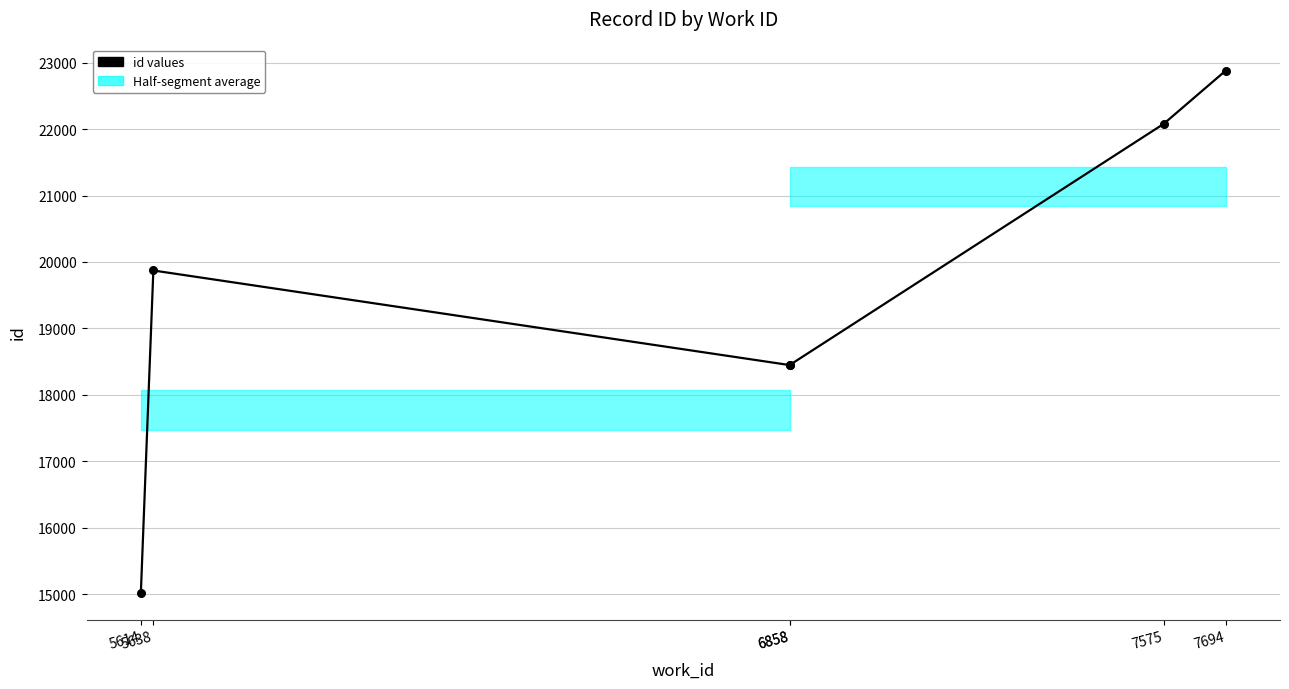

Which has a higher value, 7575 or 5614?

7575